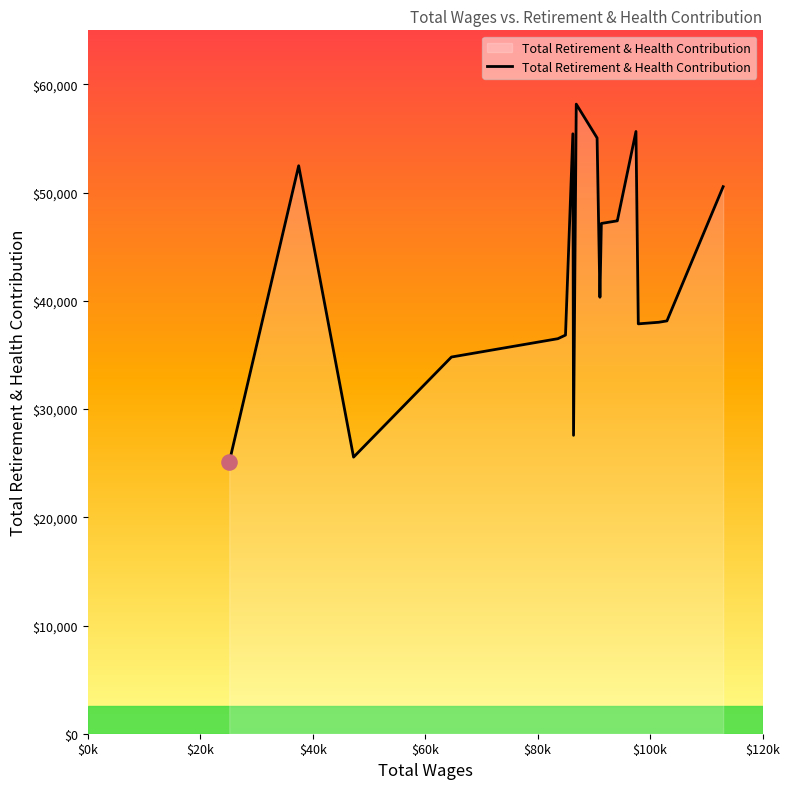

What is the difference between the maximum and minimum values?

33094